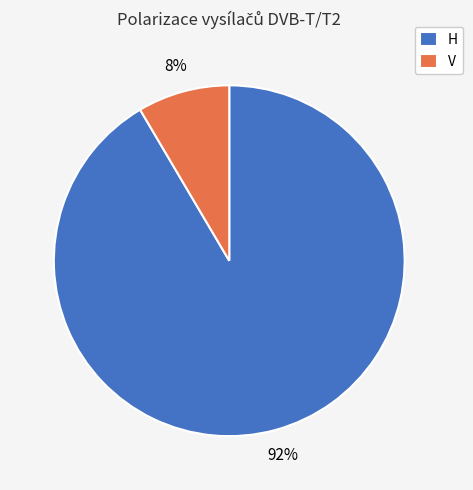

Which category has the smallest portion of the pie?

V